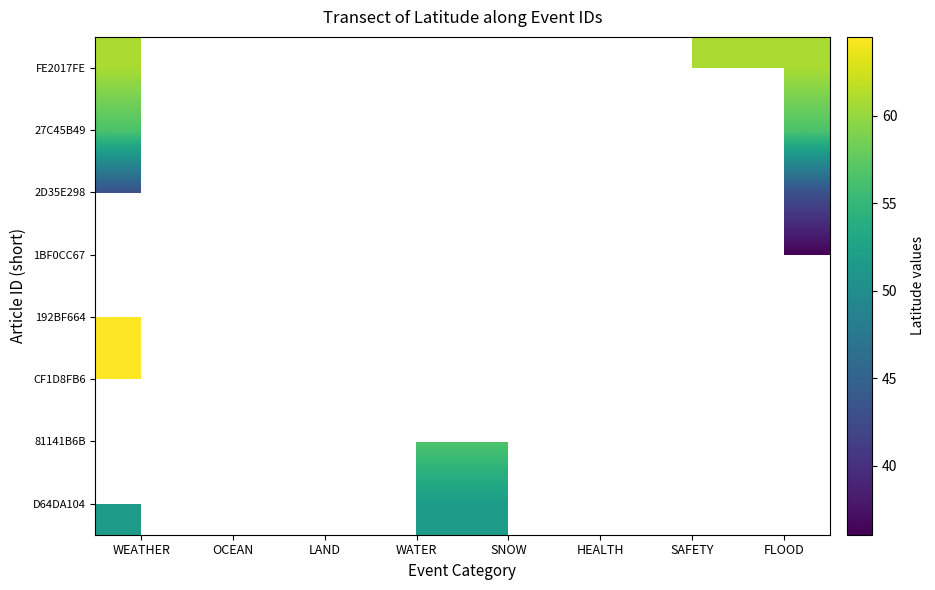

Is the value of FE2017FE at LAND greater than the value of D64DA104 at SAFETY?

No